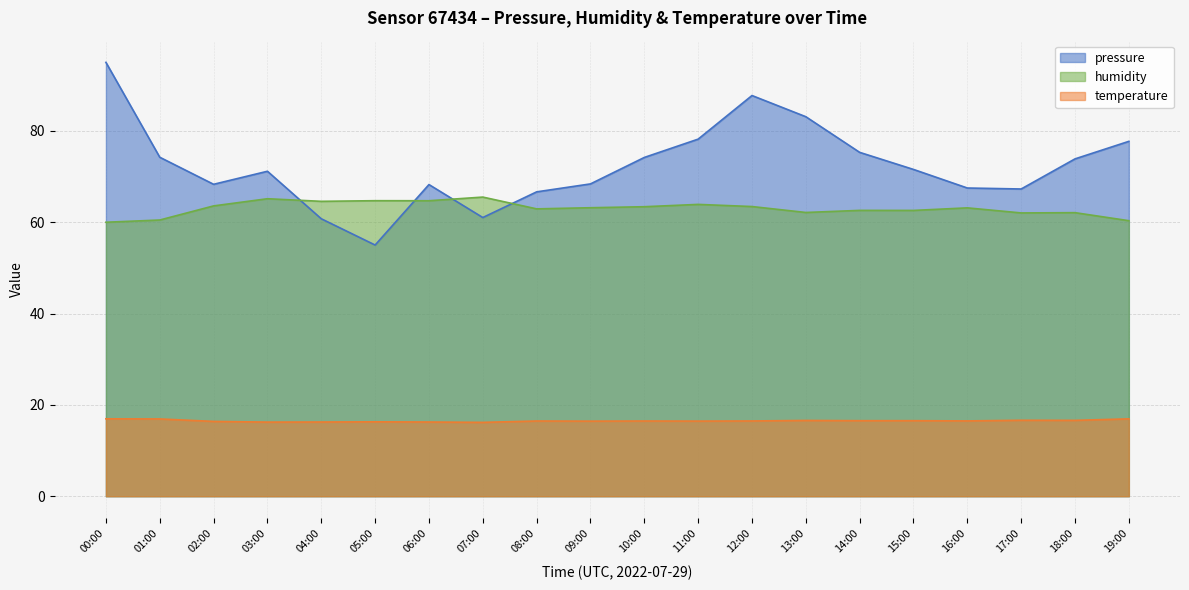

What is the difference between the highest and lowest values at 17:00?

50.6